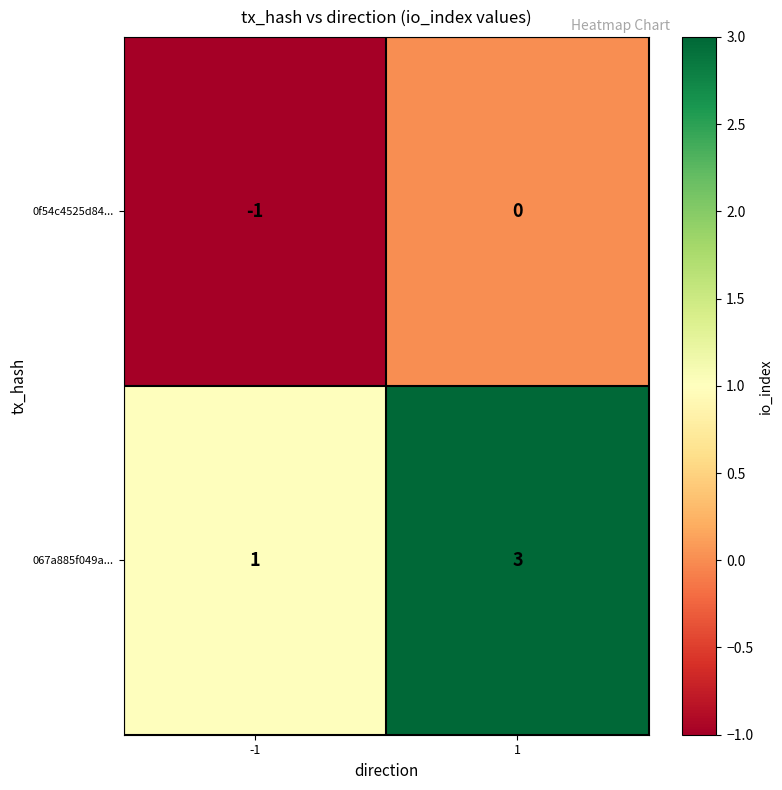

What is the minimum value shown in the chart?

-1